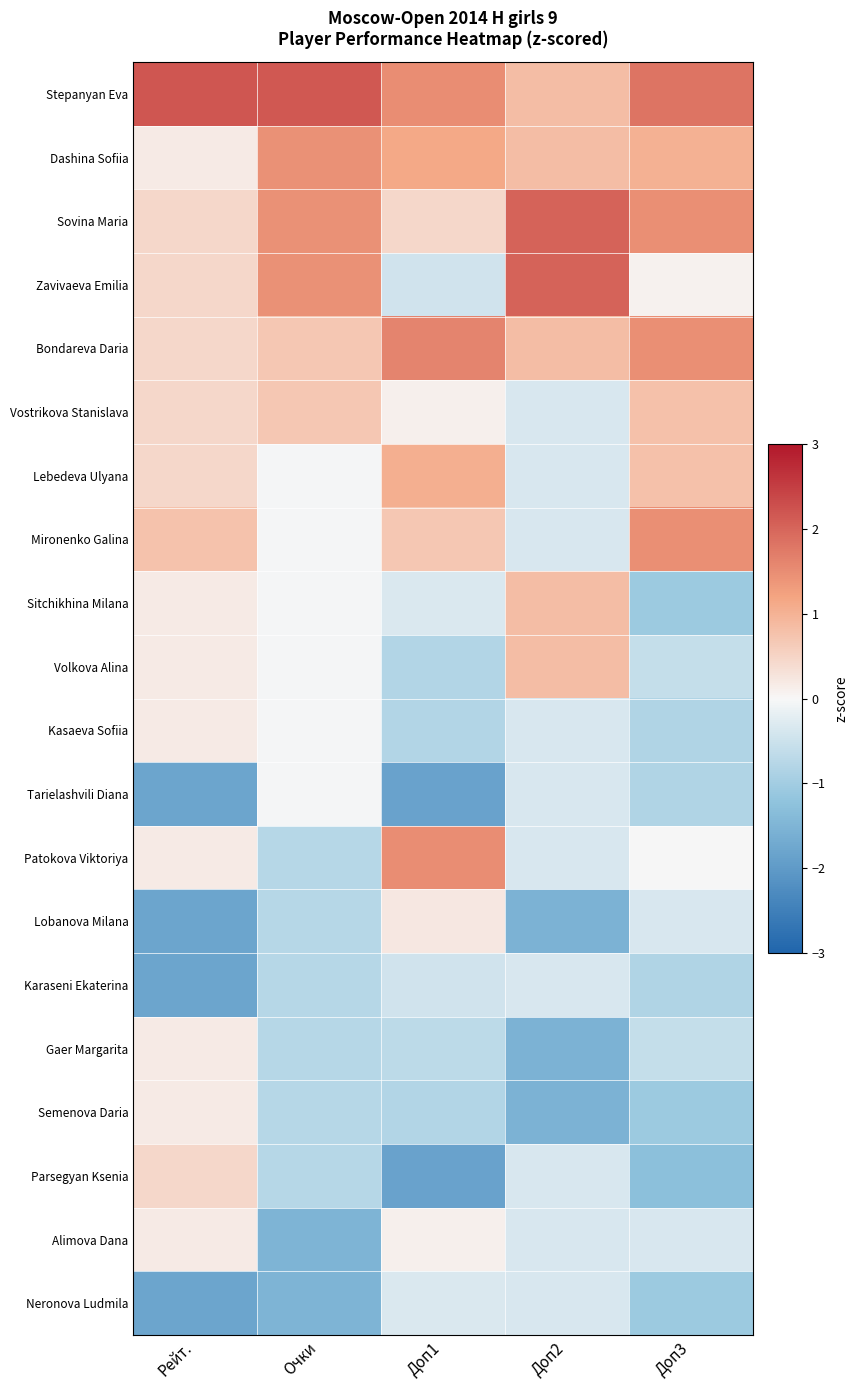

At which category does the chart reach its minimum across all series?

Доп1